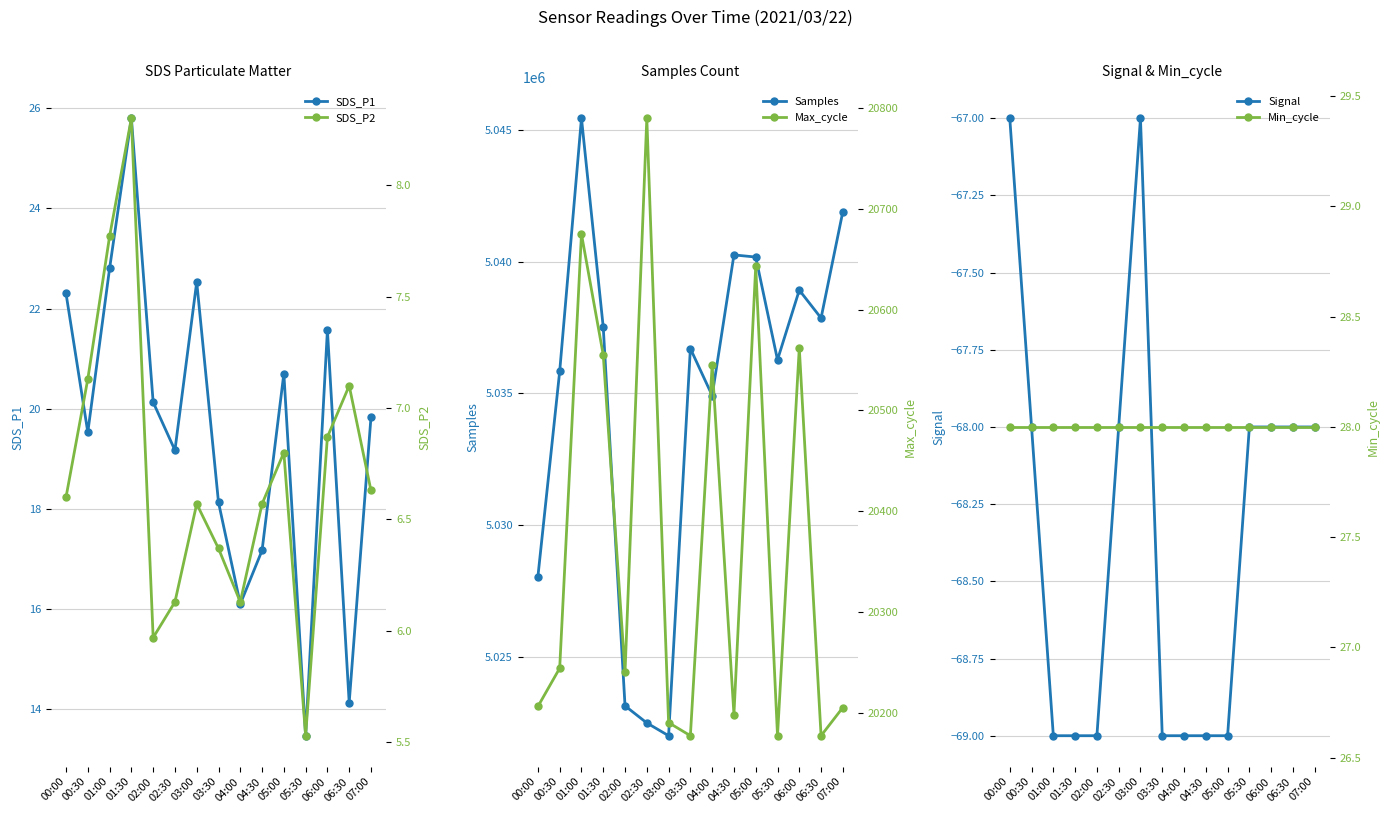

Which label corresponds to the largest value in the chart?

01:00